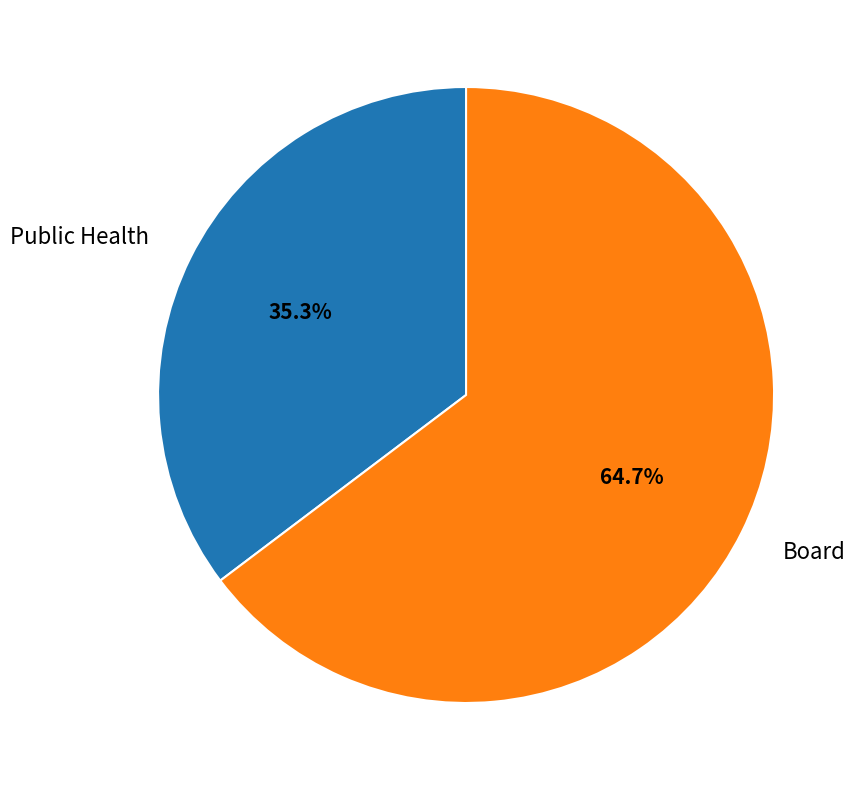

What percentage is the Public Health slice, to the nearest percent?

35%